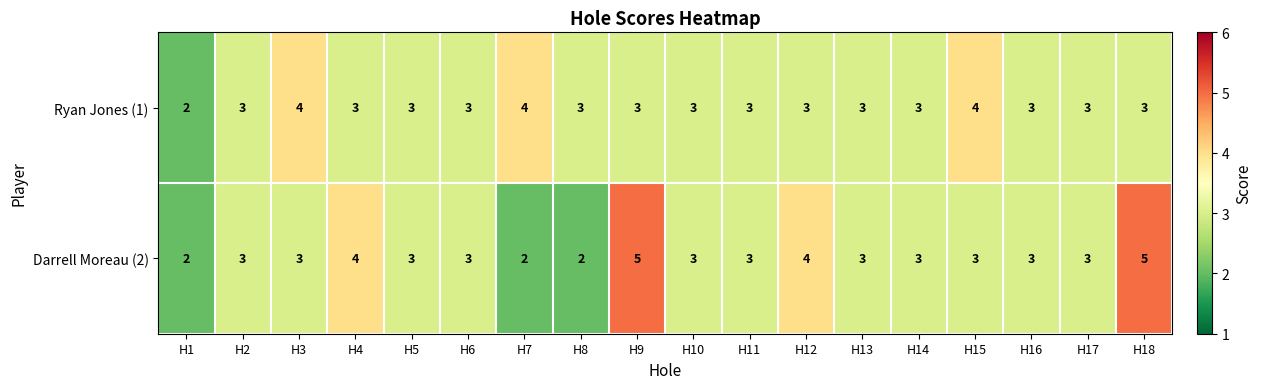

How many categories are shown in the chart?

18